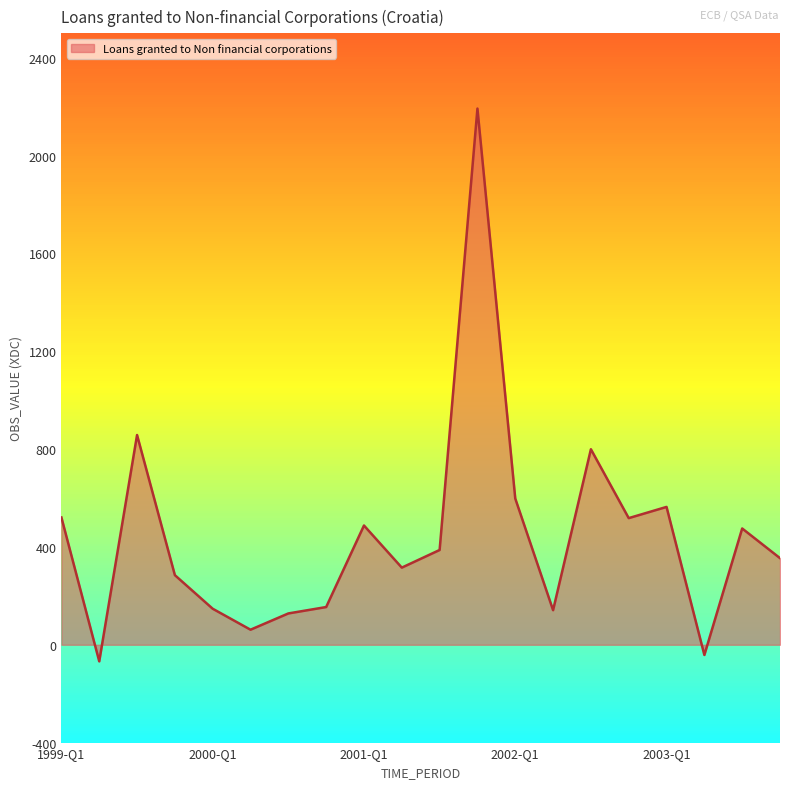

What is the sum of all values?

8876.8